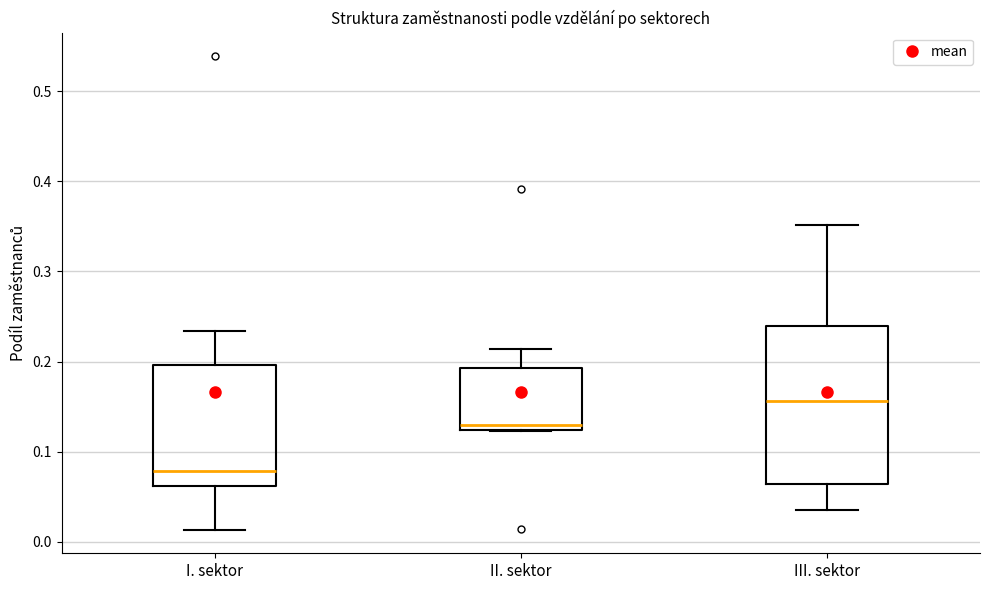

Where is the upper edge of the box for I. sektor on the y-axis? The values are not printed on the chart, so give them approximately, as read against the axis.

0.20